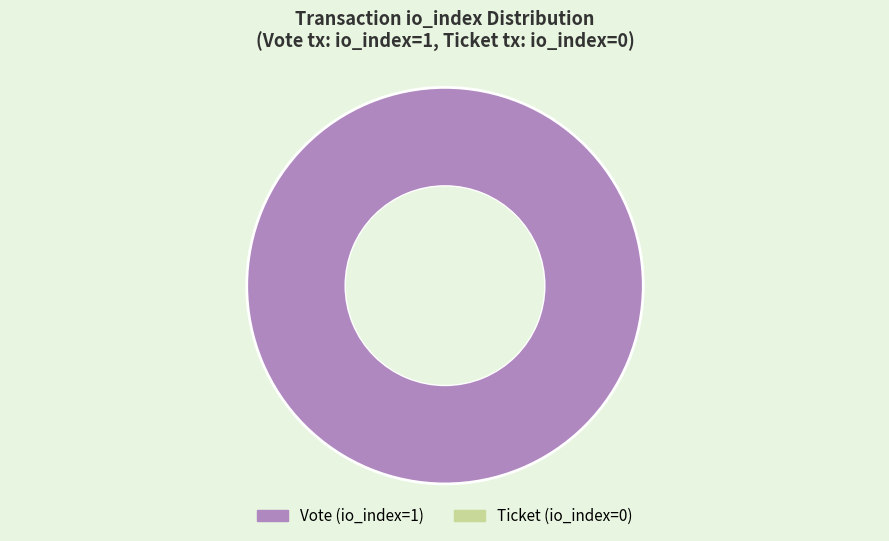

How many slices are in this pie chart?

1